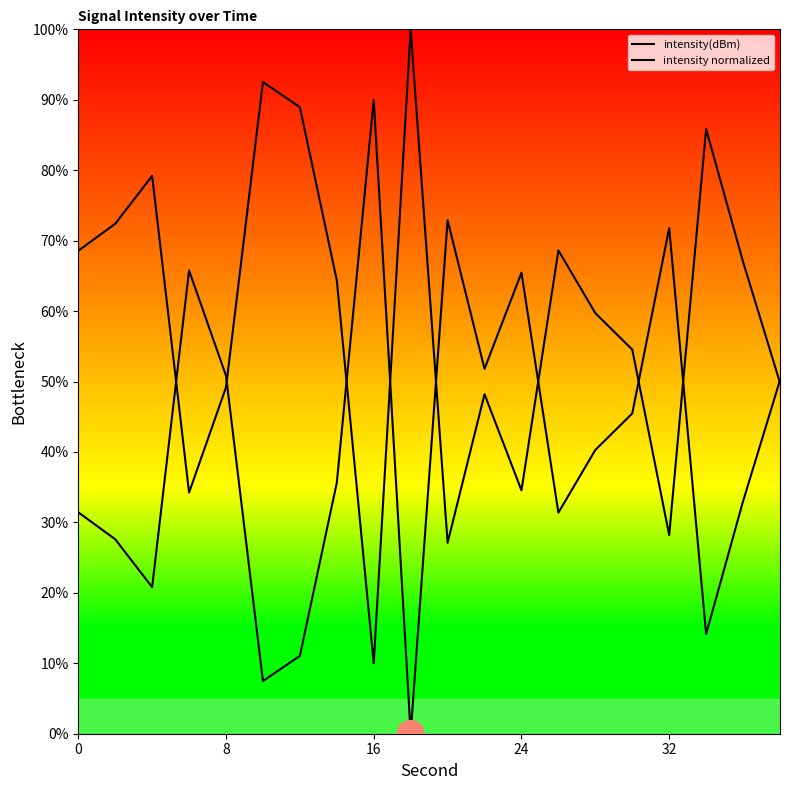

Is the value of intensity(dBm) at 15 greater than the value of intensity normalized at 14?

Yes